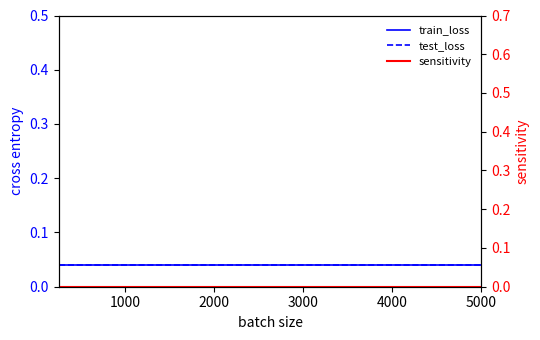

True or false: test_loss and sensitivity intersect in this chart.

False